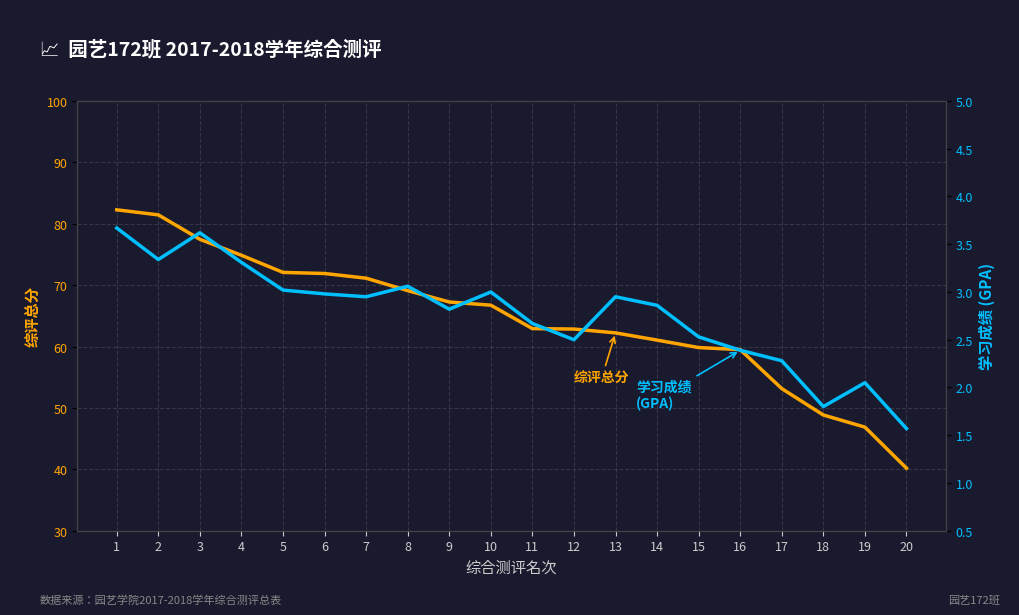

Between 5 and 12, which is larger?

5